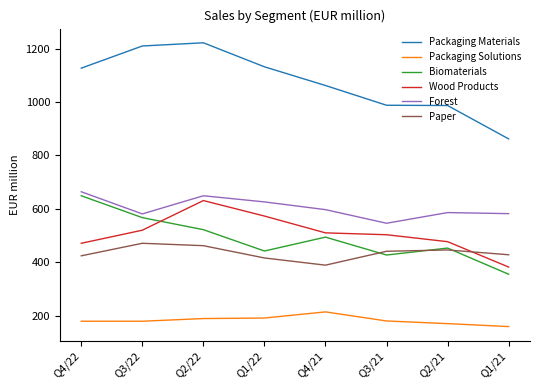

At how many categories does at least one series exceed 1165?

2